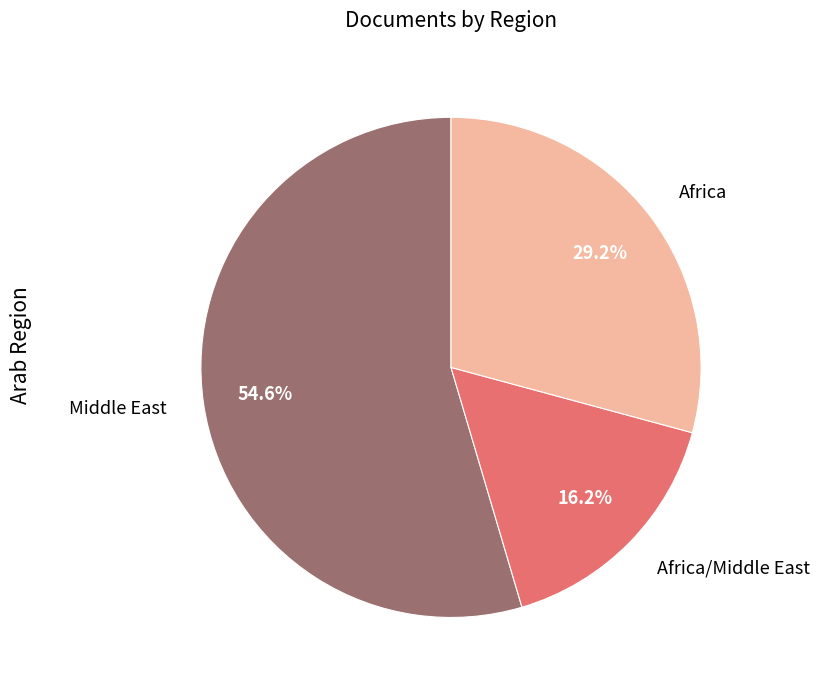

What is the smallest slice in the pie chart?

Africa/Middle East